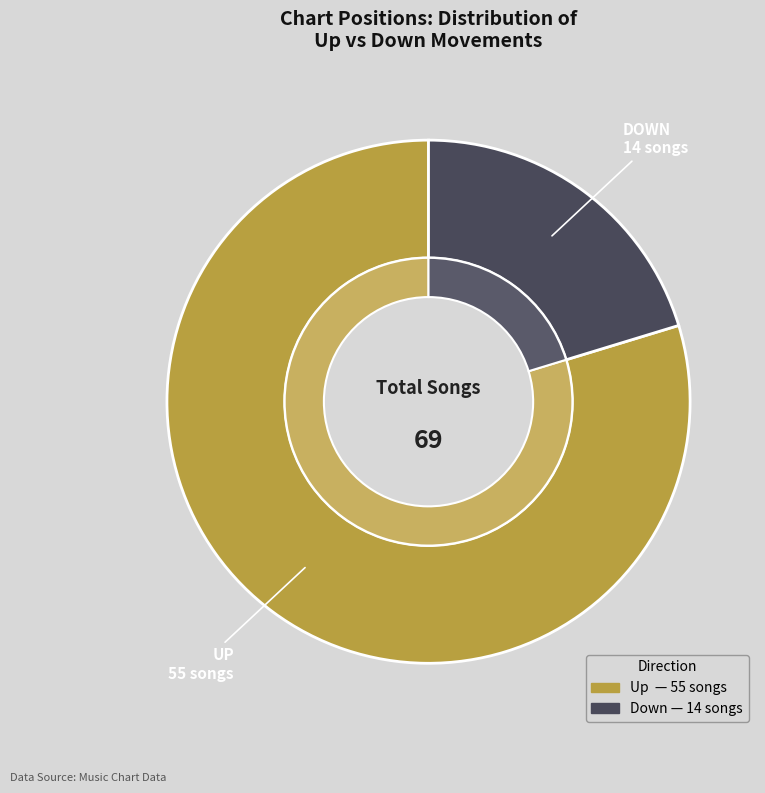

Rank the categories by value from lowest to highest.

down, up